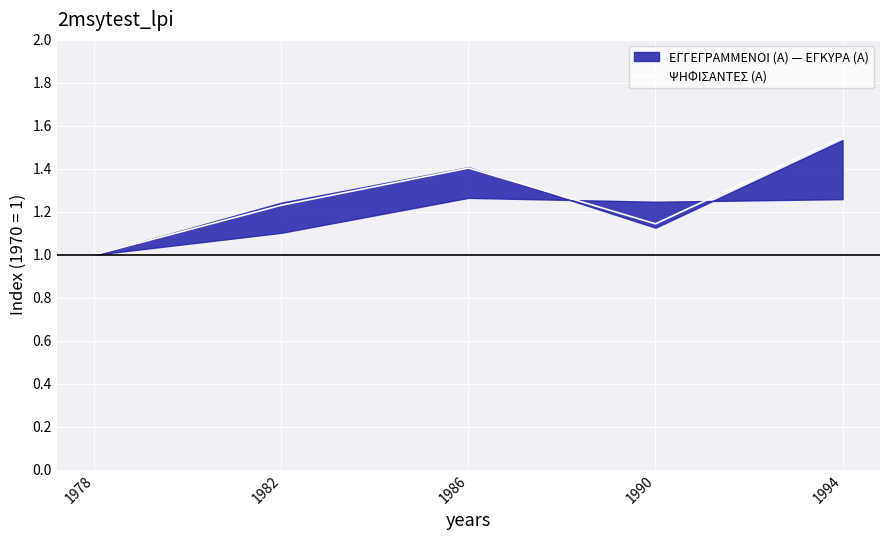

What is the difference between the second highest and second lowest values?

0.3